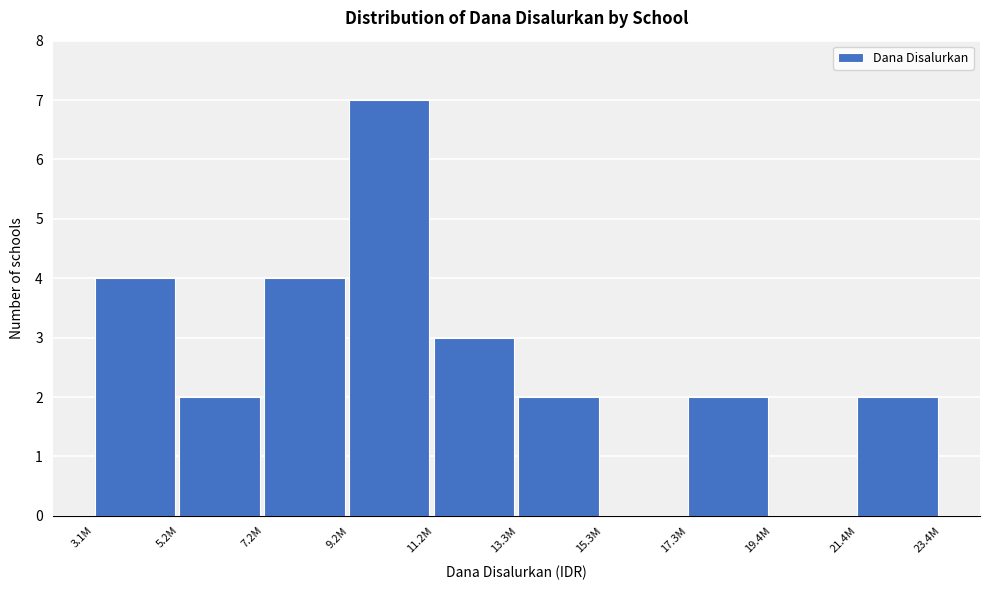

What is the greatest value displayed?

7